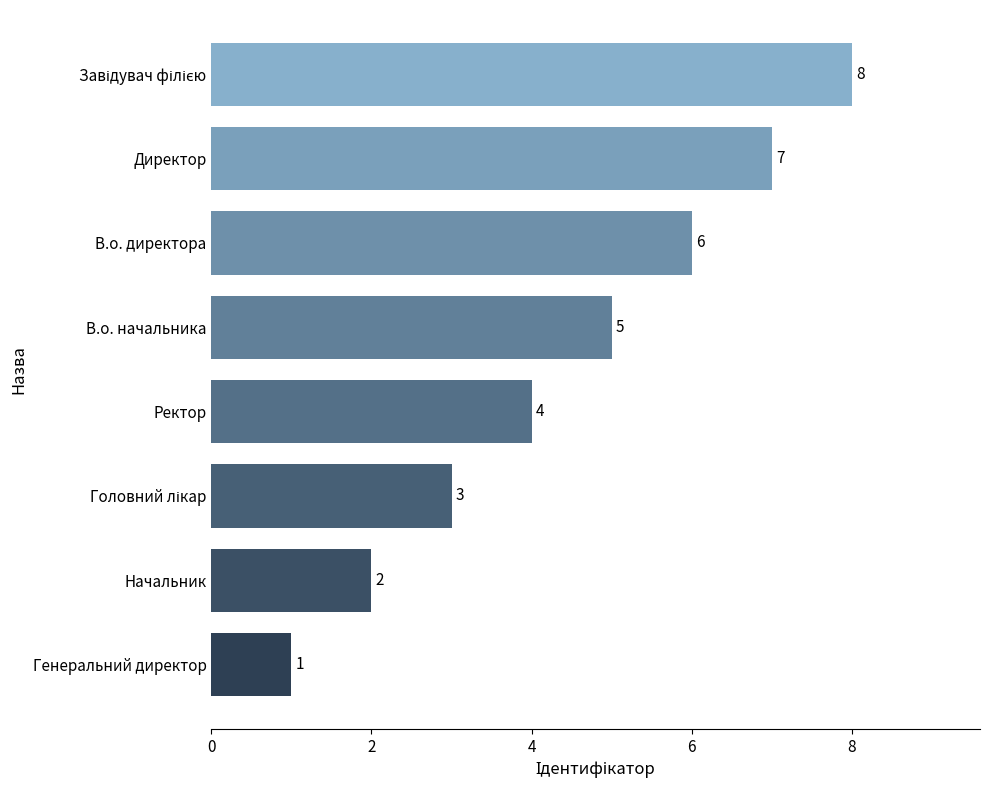

How many values are between 3 and 7?

5